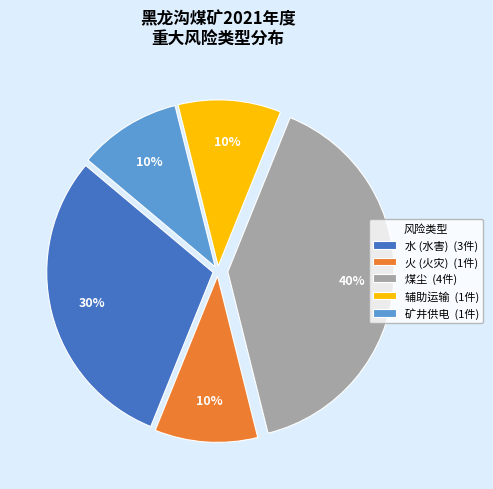

Which category has the biggest portion of the pie?

煤尘 (4件)